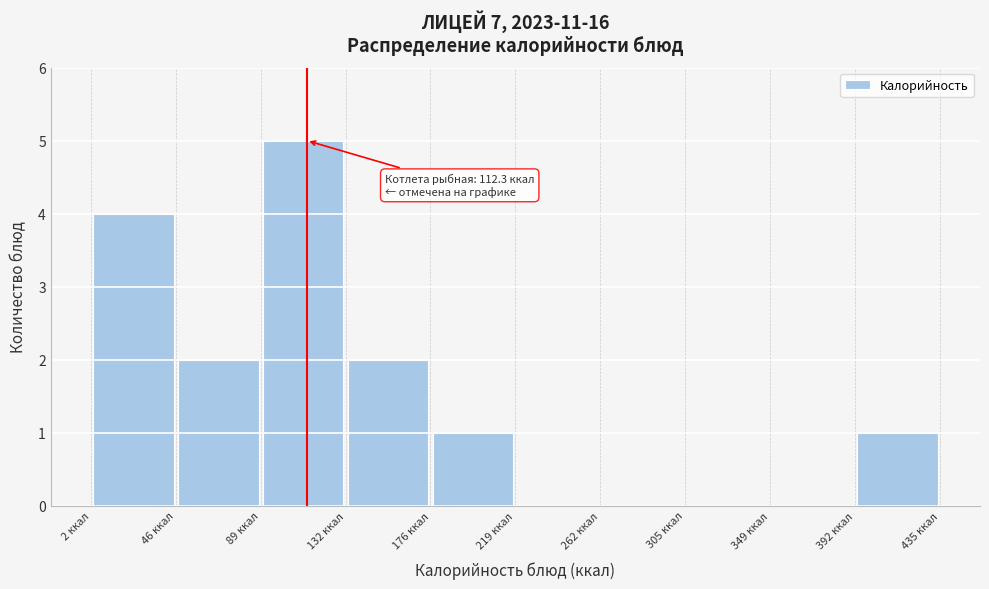

Which range on the x-axis has the tallest bar?

90 to 130